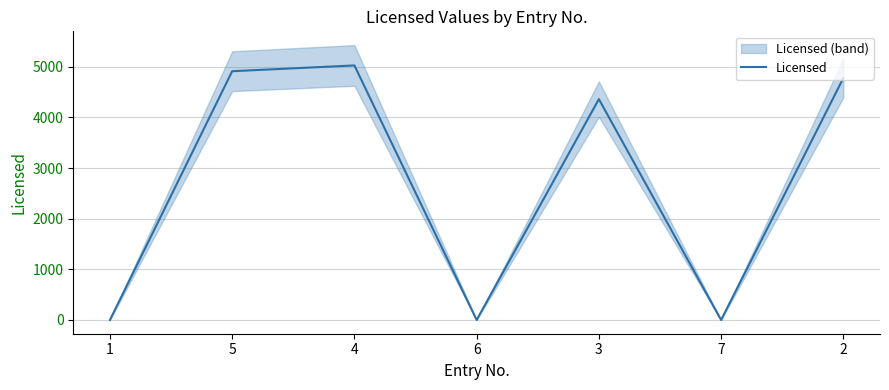

Reading left to right, list all the values displayed in this chart.

0	4912	5026	0	4361	0	4777